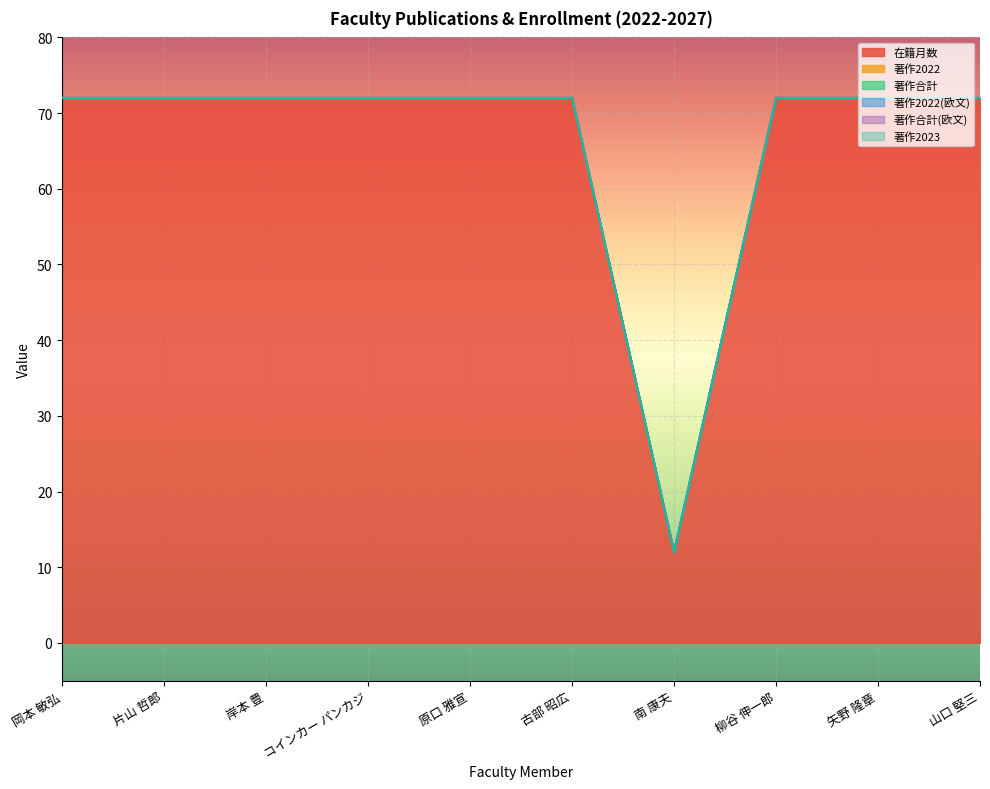

What is the label of the 2nd point from the right?

矢野 隆章